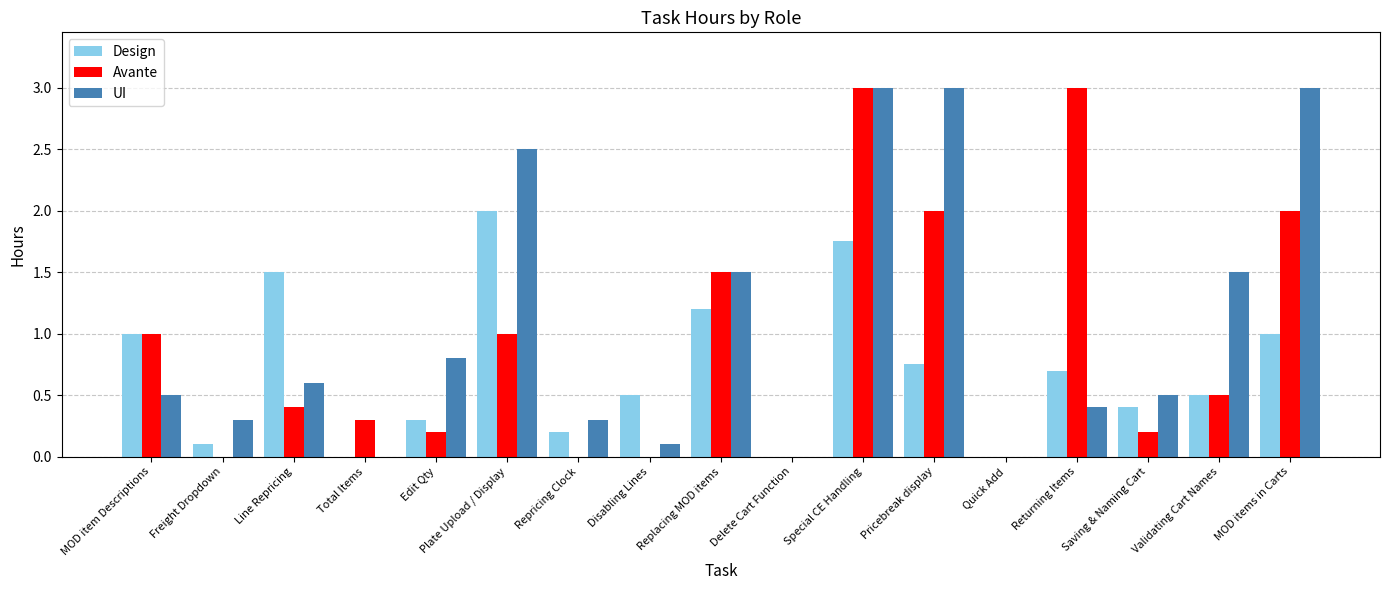

Which series changed the most between Plate Upload / Display and Special CE Handling?

Avante